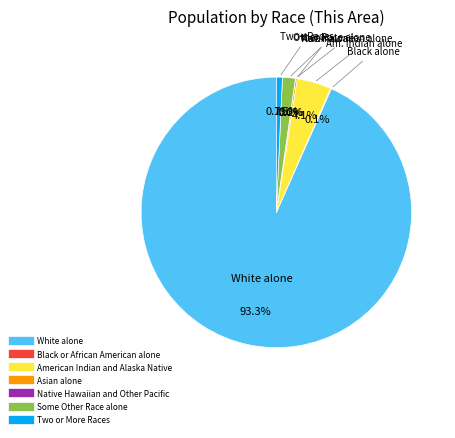

True or false: White alone accounts for 93% of the total.

True